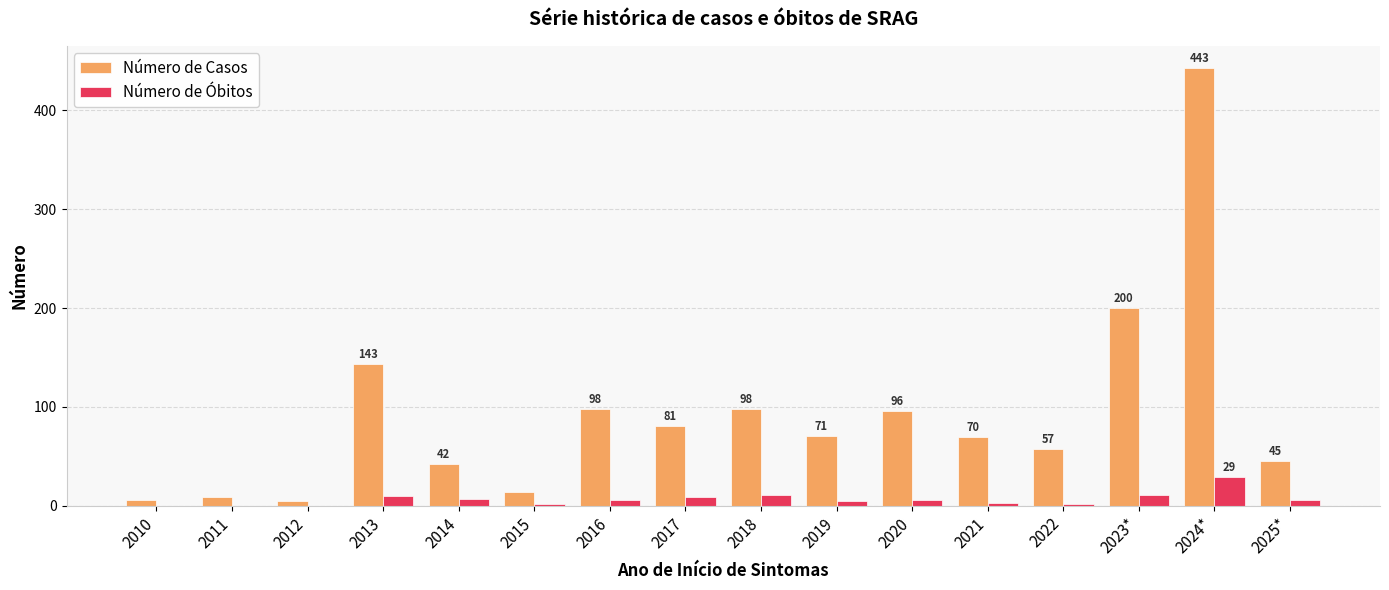

Is the value of Número de Óbitos at 2016 greater than the value of Número de Casos at 2019?

No